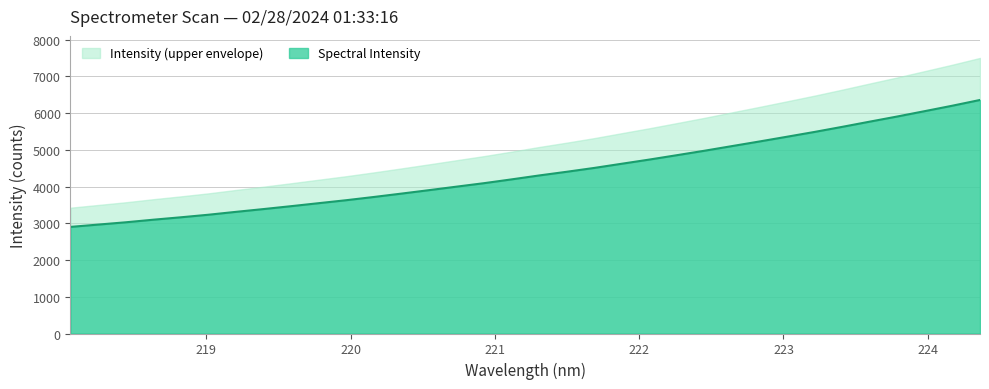

The chart shows a value of 5988.3 at 221.3083. True or false?

False